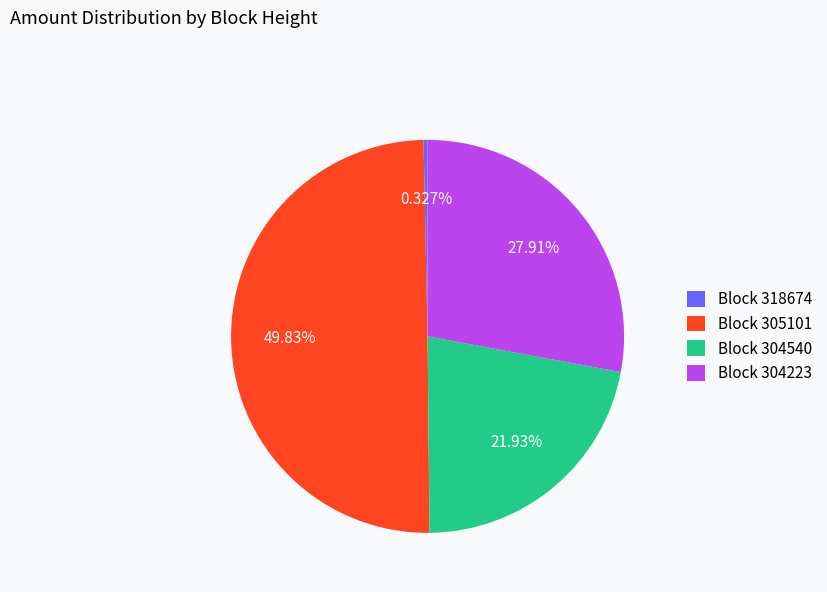

To the nearest percent, what is the difference between the largest and smallest slice percentages?

50%